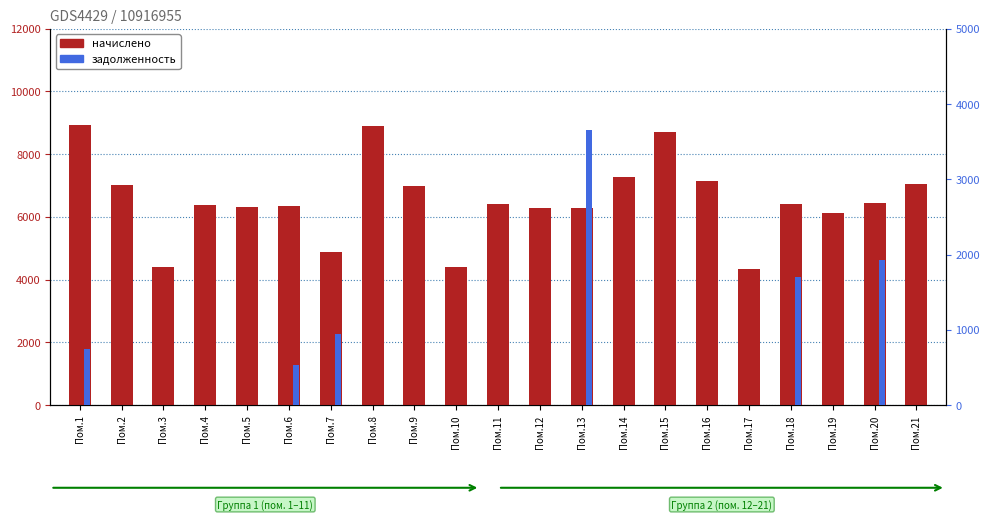

What is the value of the задолженность bar at the 7th from the left?

945.6